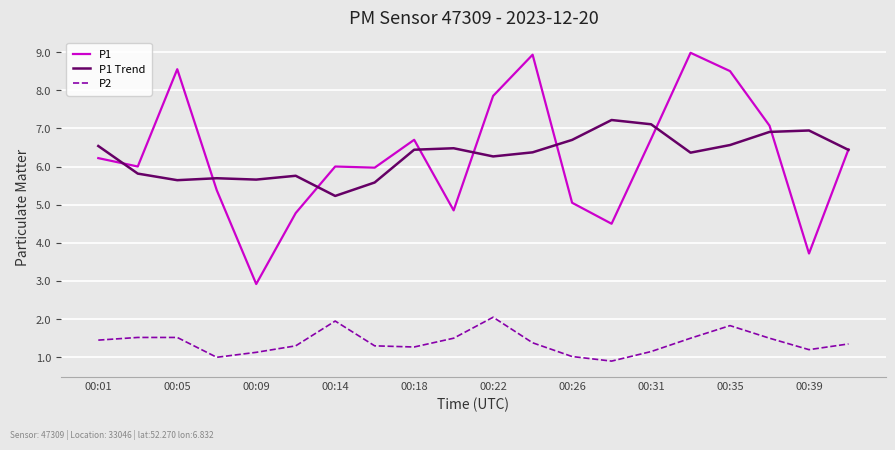

True or false: P1 and P2 cross at least once.

False